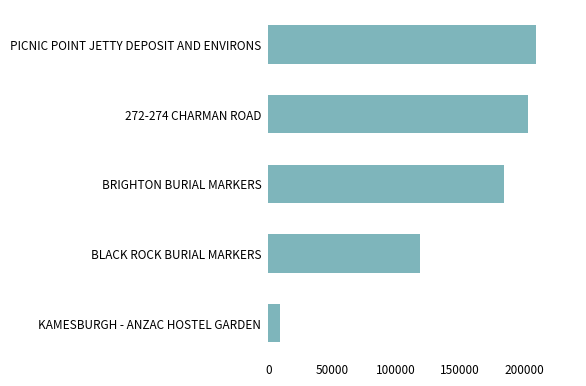

What is the smallest value displayed?

8900